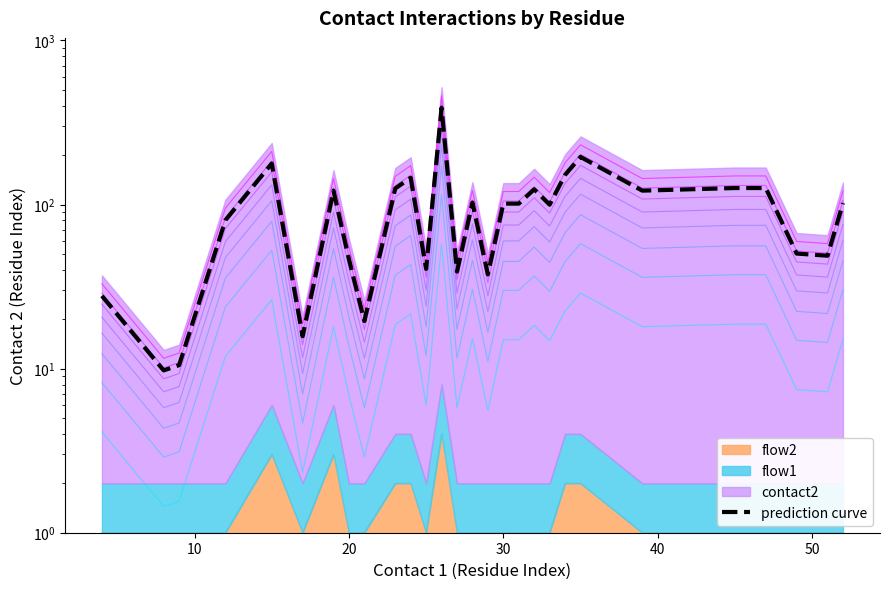

How many lines are shown in the chart?

1